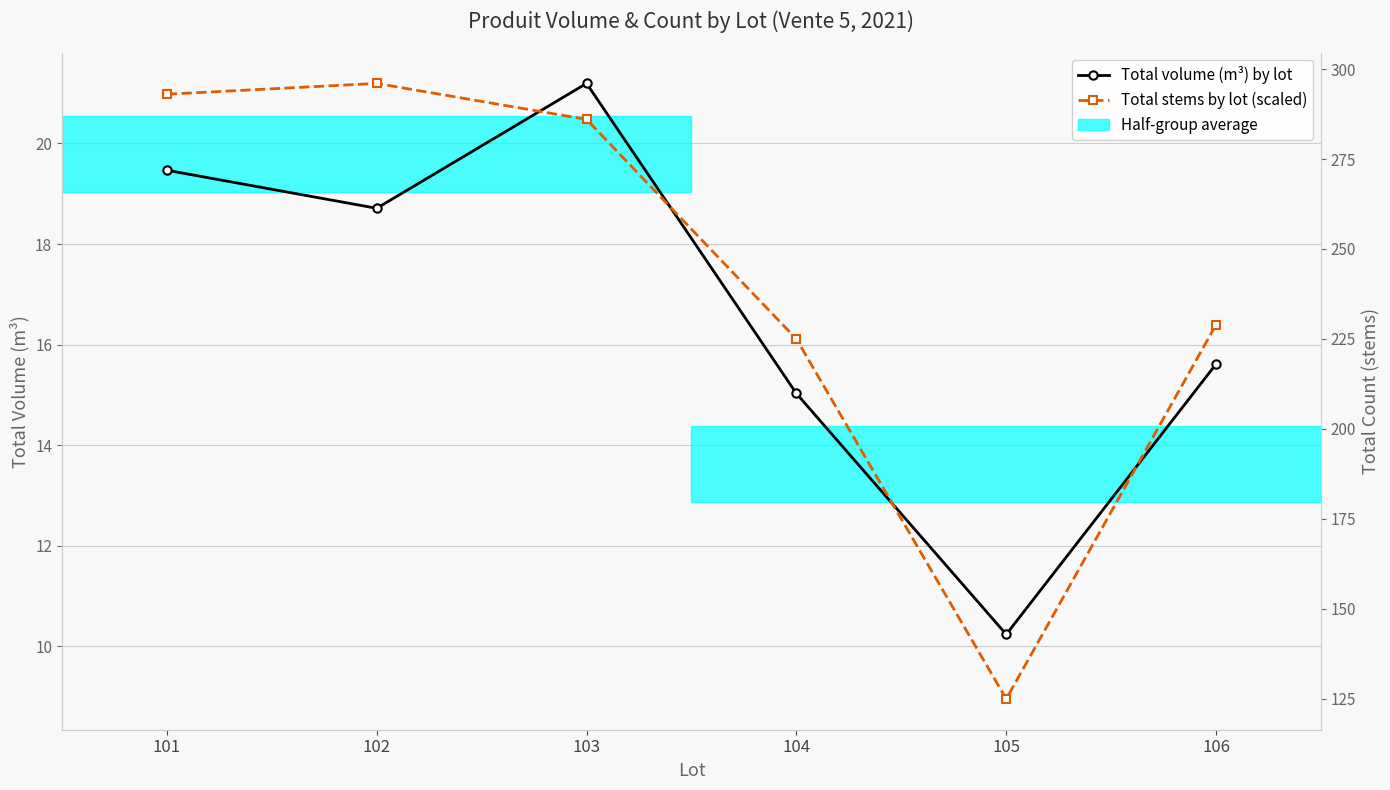

Which has a higher value, 101 or 103?

103